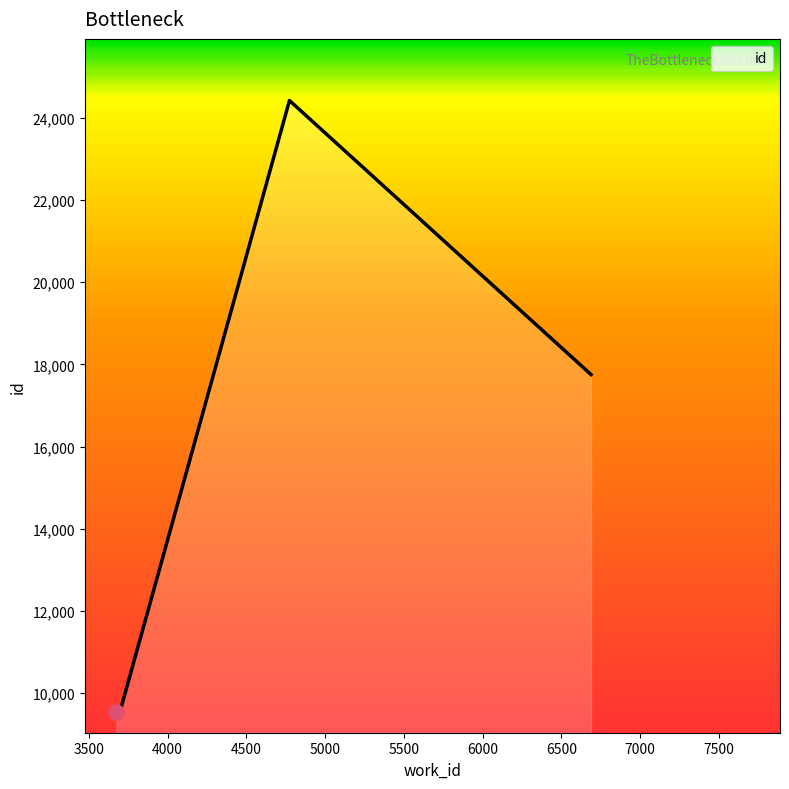

Approximately how many times larger is the value at 3700 compared to 3675?

1.0